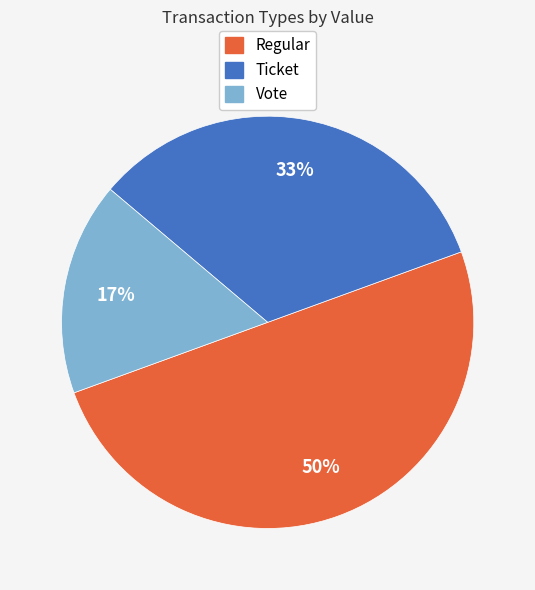

Which category has the biggest portion of the pie?

Regular